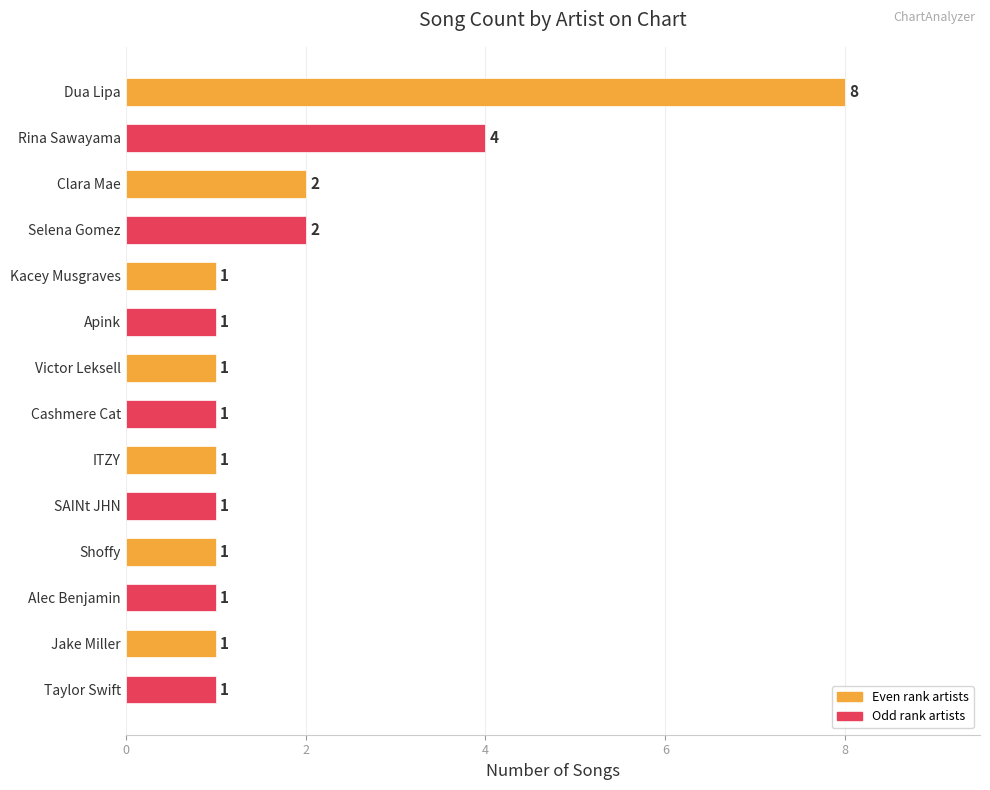

Between Victor Leksell and Selena Gomez, which is larger?

Selena Gomez